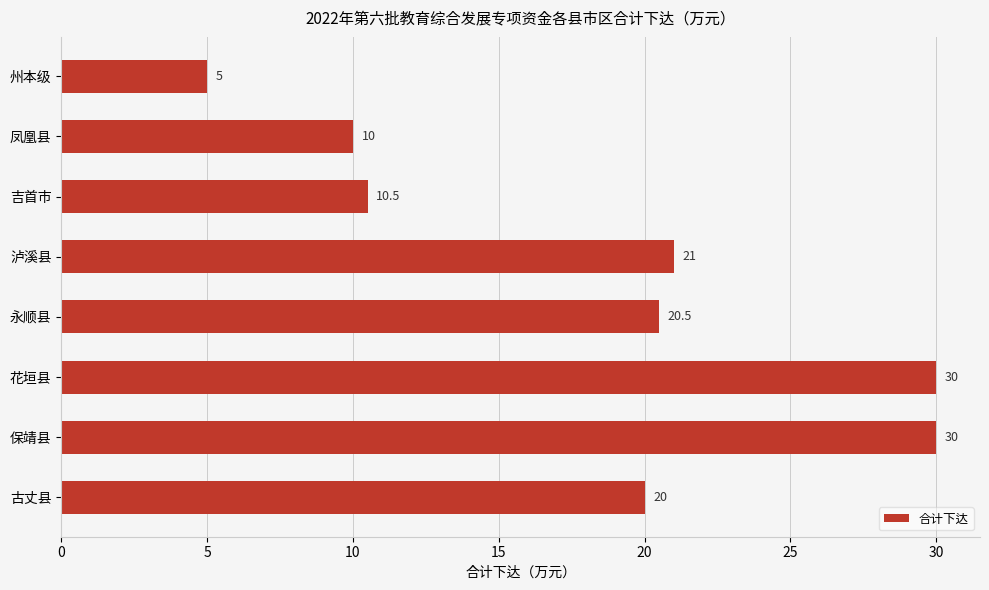

What is the ratio of the value at 保靖县 to the value at 古丈县?

1.5